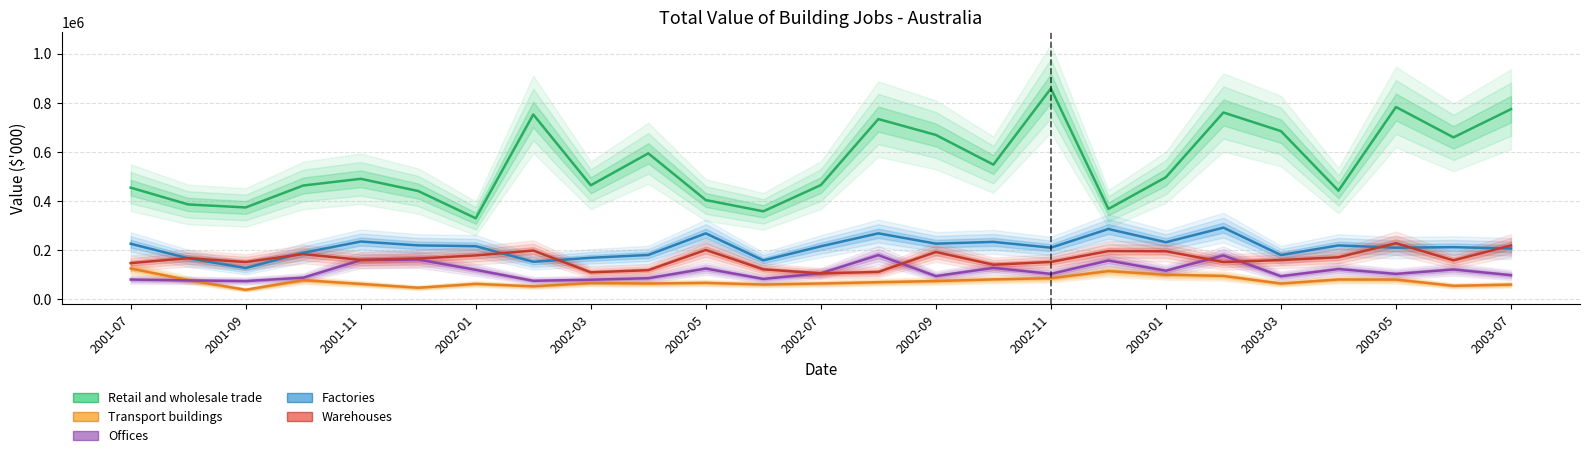

Which series has the largest total across all categories?

Retail and wholesale trade